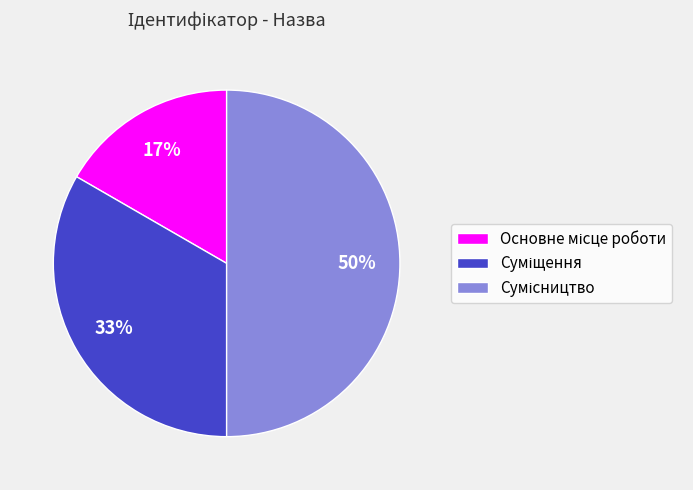

How many segments does this pie chart have?

3